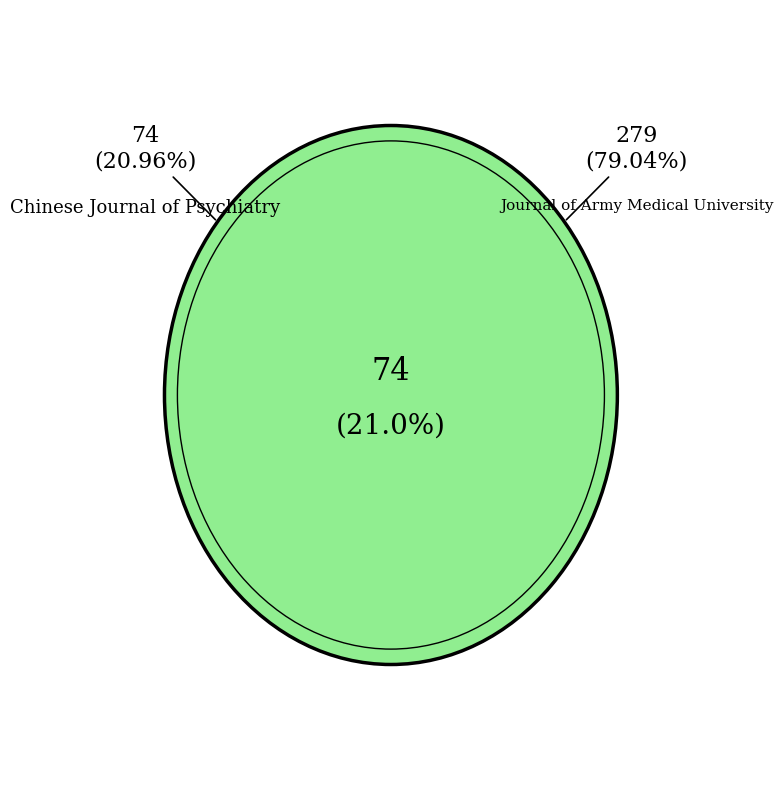

Does any single category account for the majority?

Yes